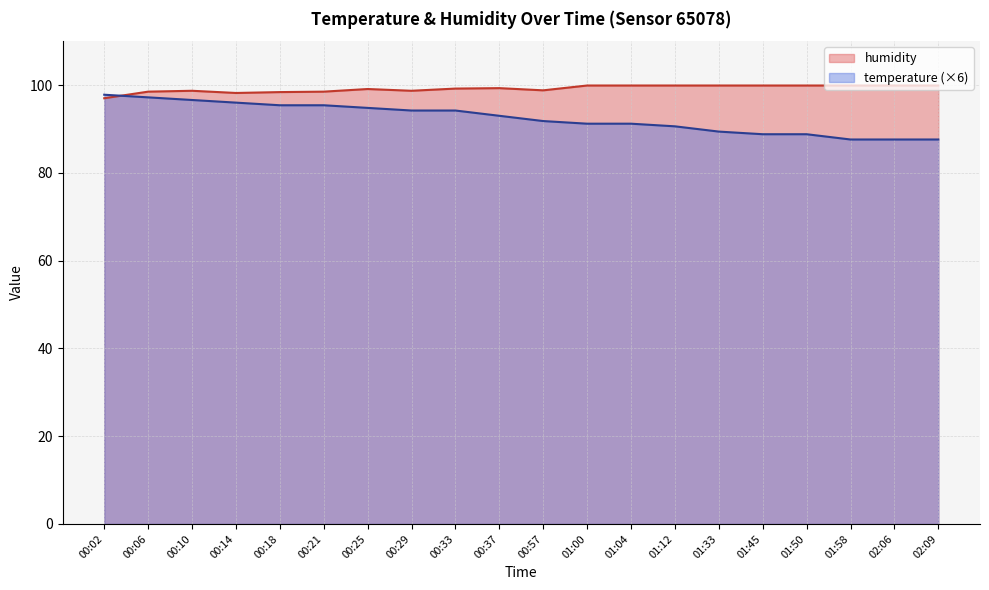

How many lines are shown in the chart?

2